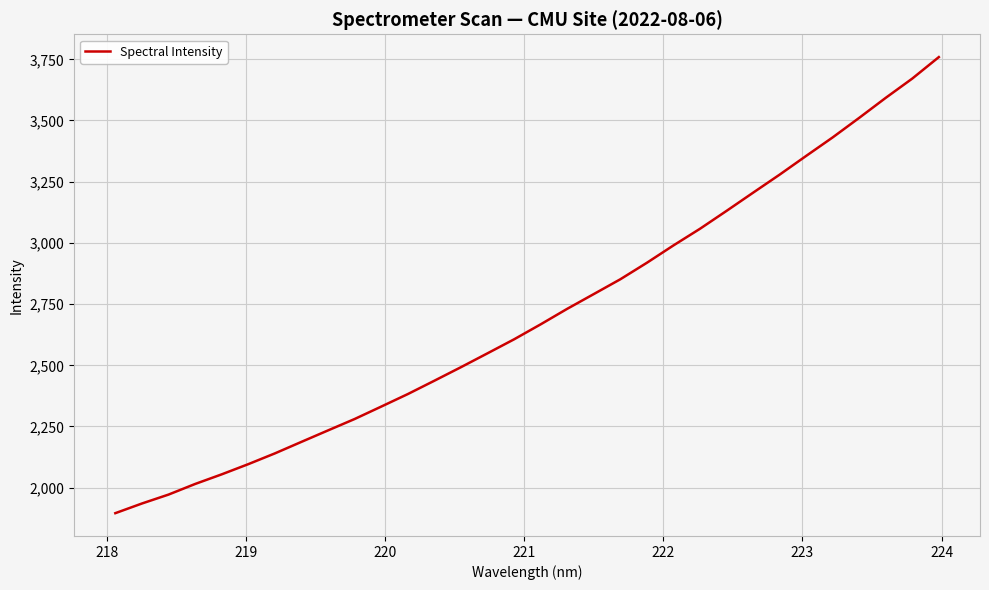

What is the maximum value shown in the chart?

3759.0